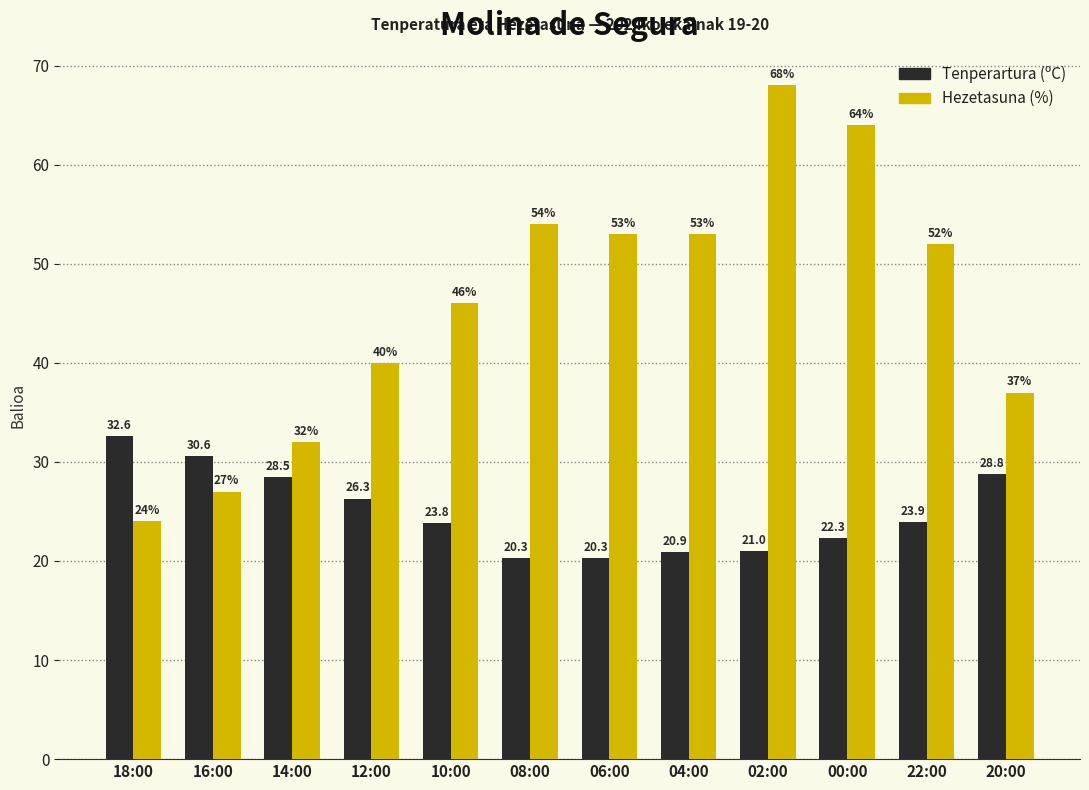

What is the difference between the maximum and minimum values in the Hezetasuna (%) series?

44.0